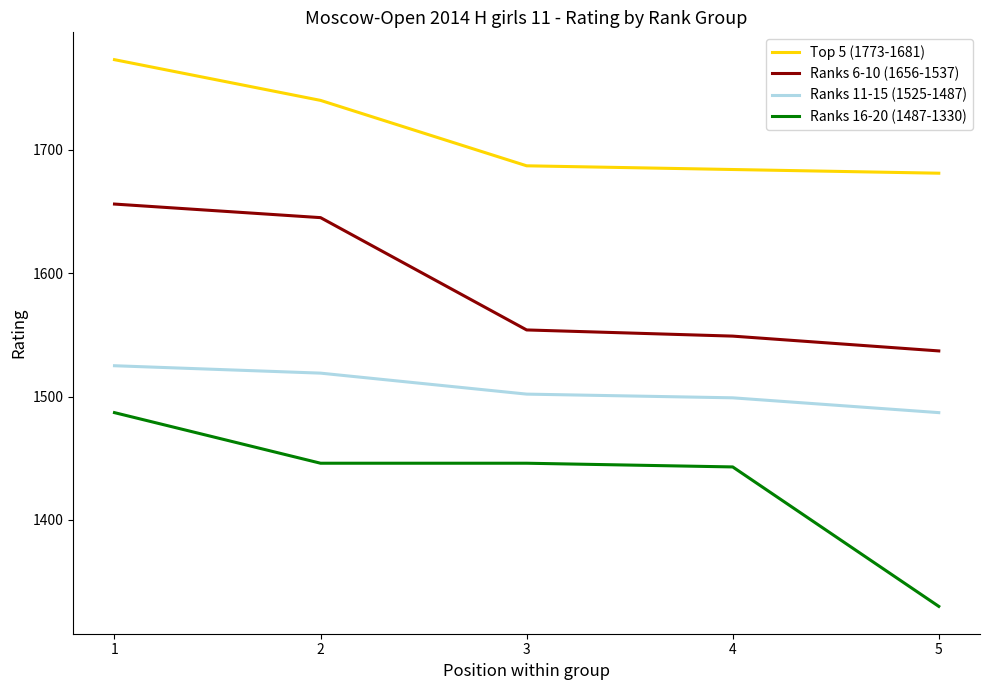

Which category has the highest value in the Ranks 16-20 (1487-1330) series?

1